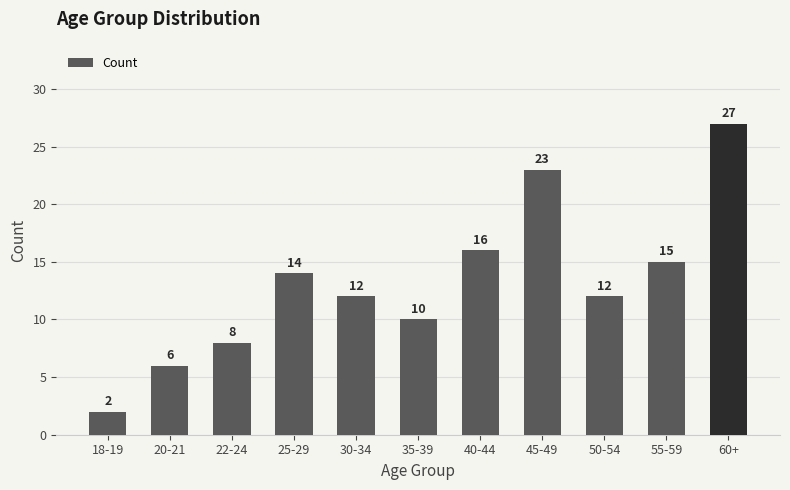

What is the approximate value at 30-34, to the nearest 10?

10